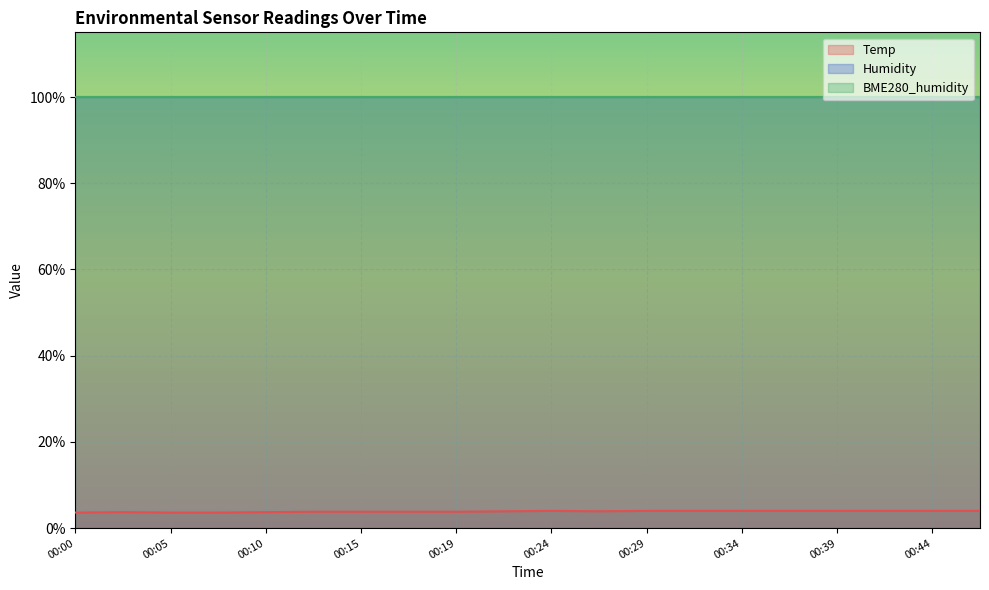

What is the sum of all Humidity values?

1998.0